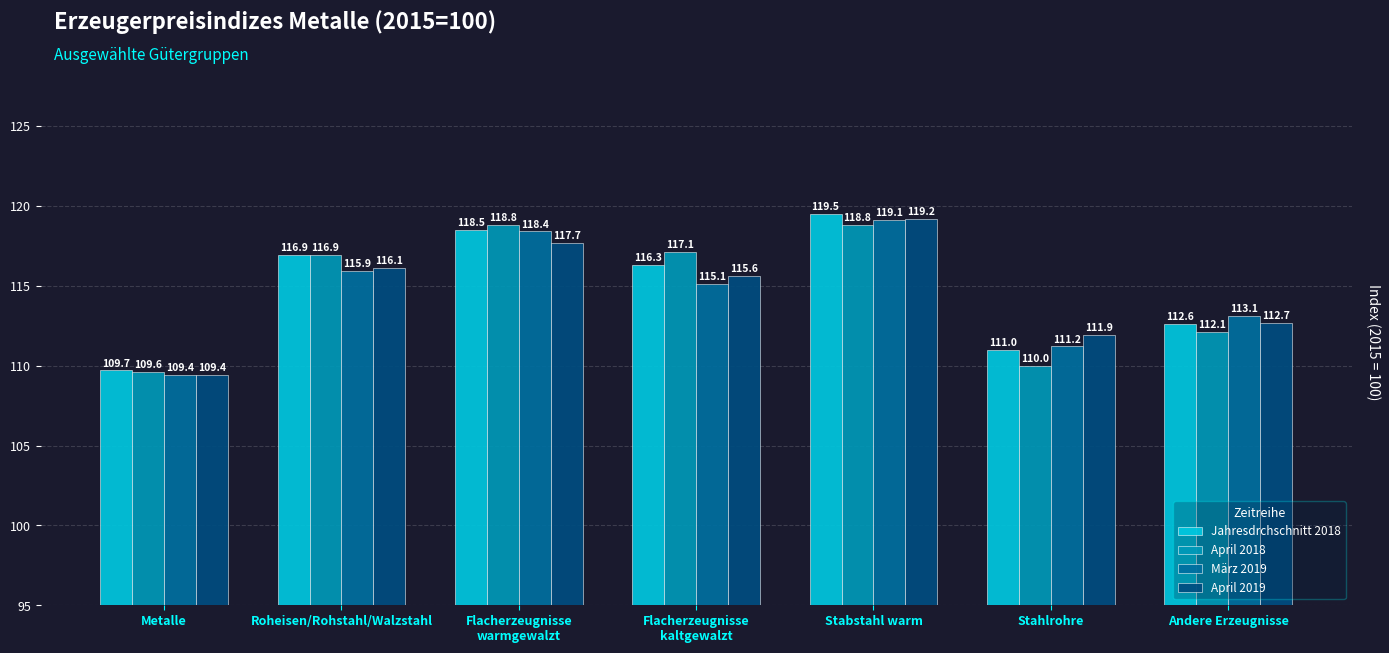

What is the difference between the maximum and minimum values in the Jahresdrchschnitt 2018 series?

9.8